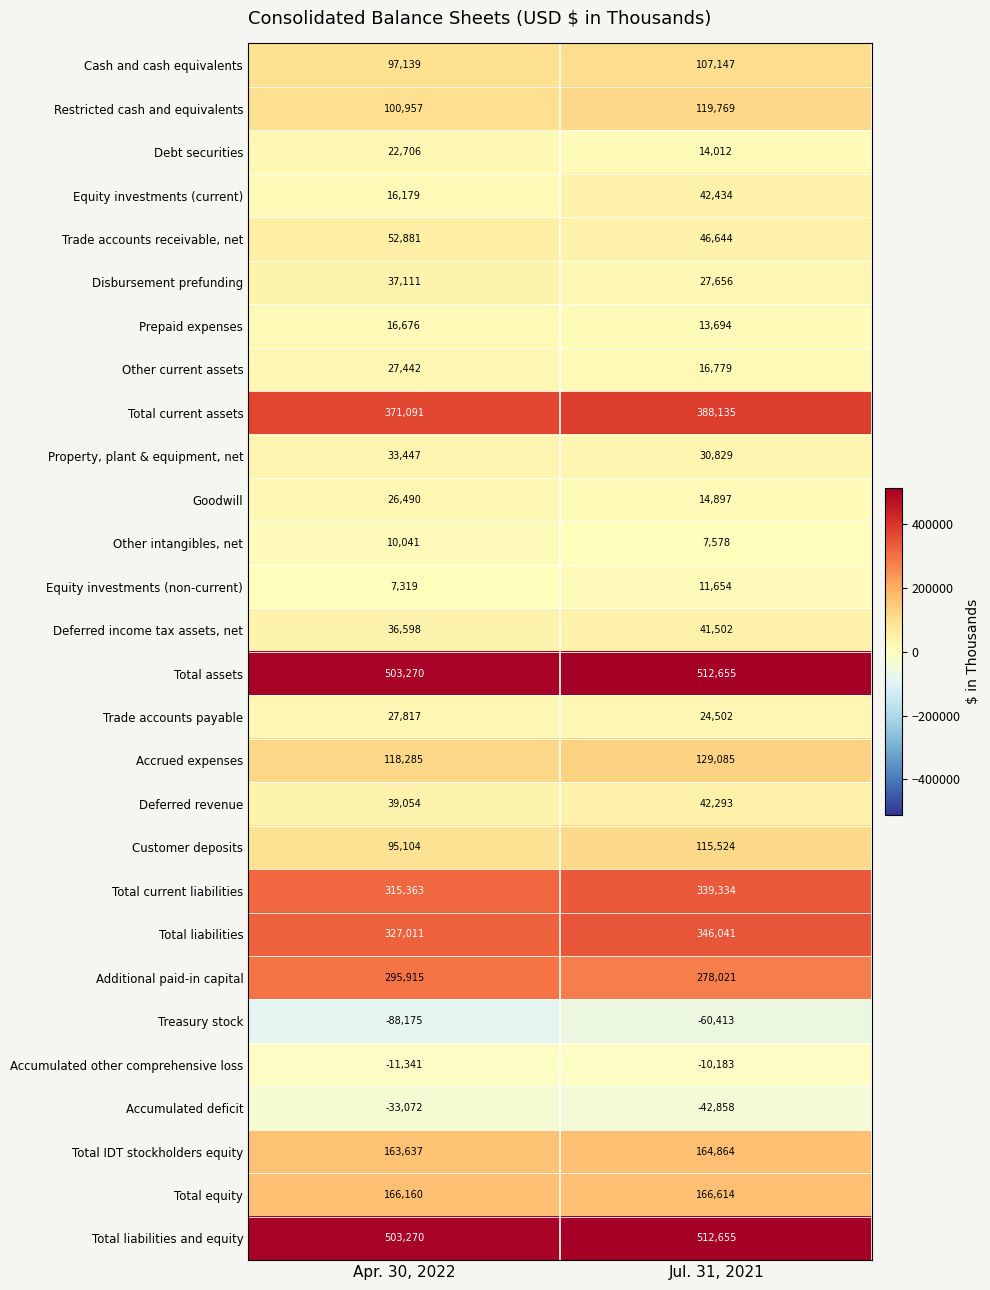

What is the difference between the Equity investments (non-current) values at Apr. 30, 2022 and Jul. 31, 2021?

4335